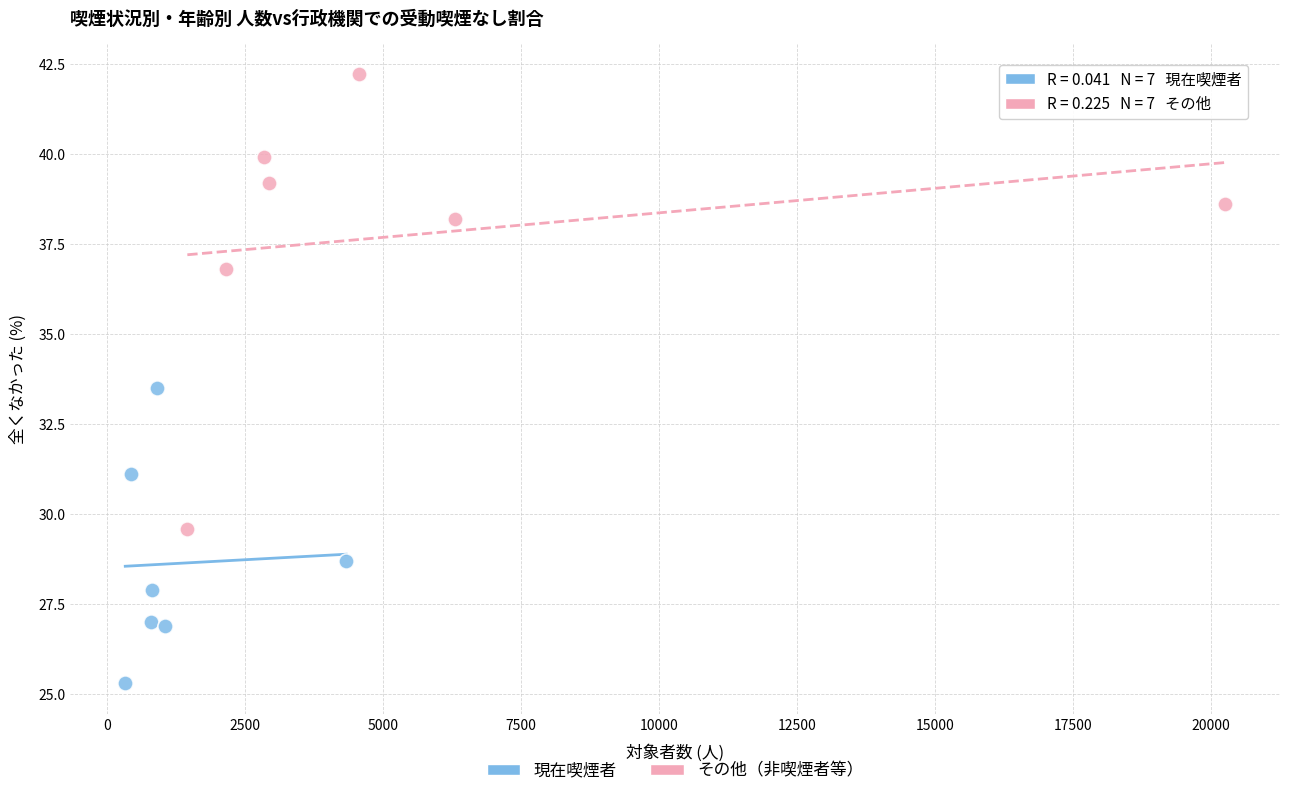

Which series reaches the minimum Y coordinate?

現在喫煙者